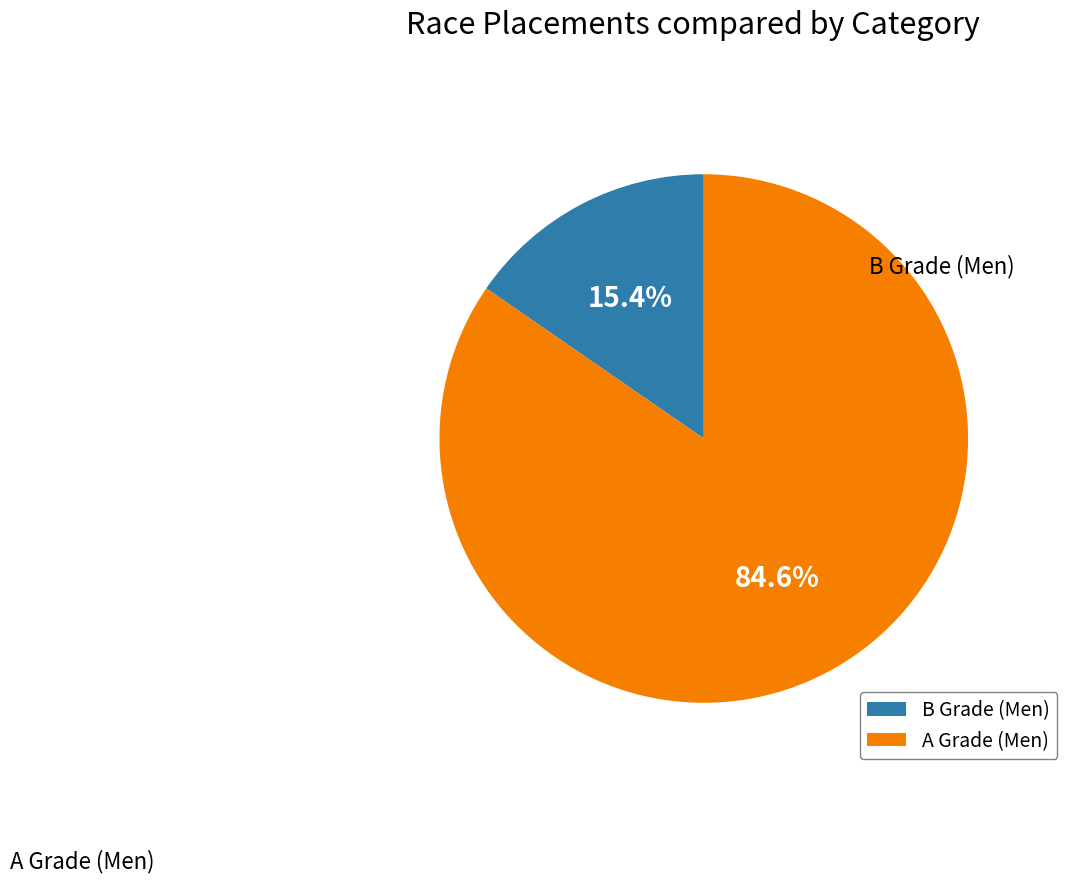

To the nearest percent, what is the average slice percentage?

50%